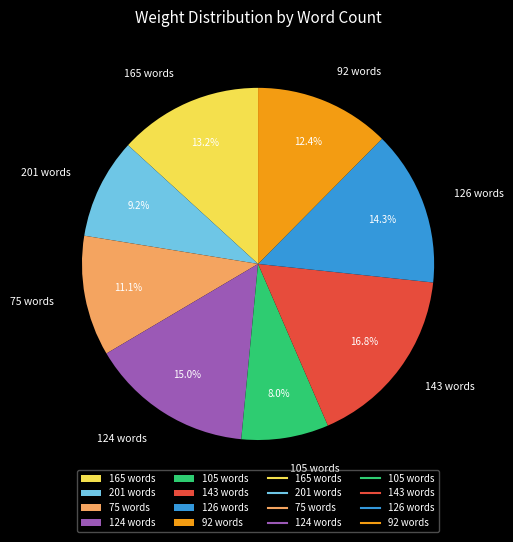

Approximately how many times larger is the value at 143 words compared to 165 words?

1.3